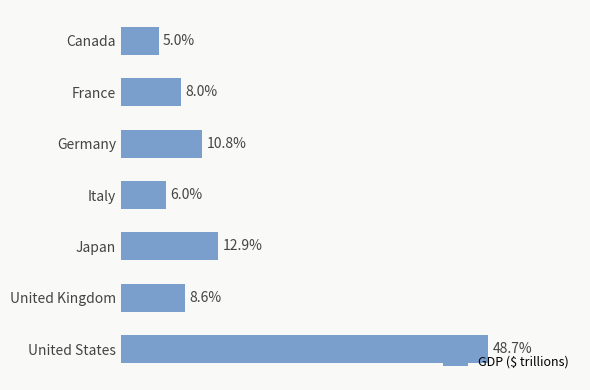

Does the chart contain stacked bars?

No